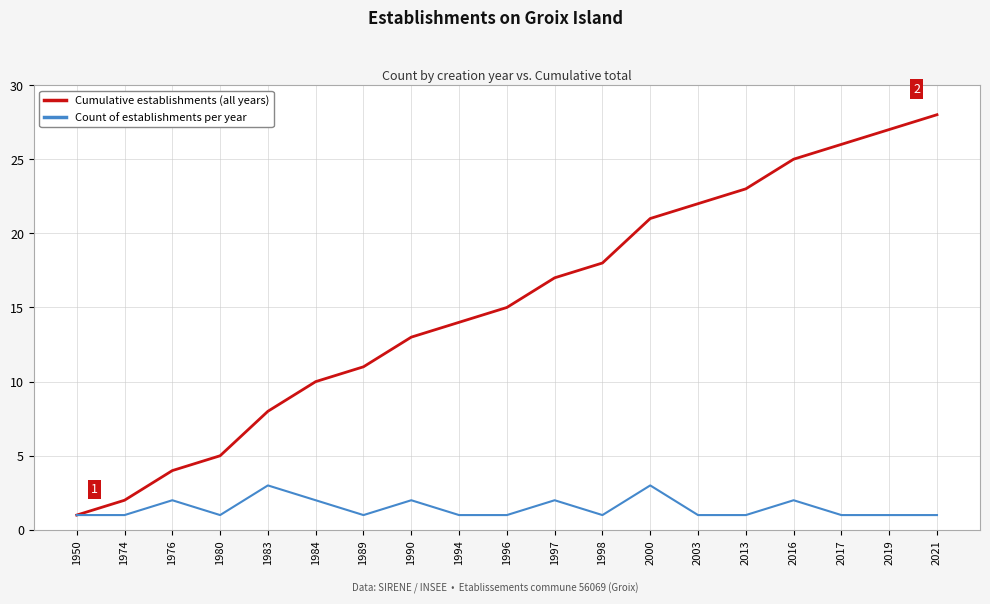

At which category is the sum across all series the highest?

2021